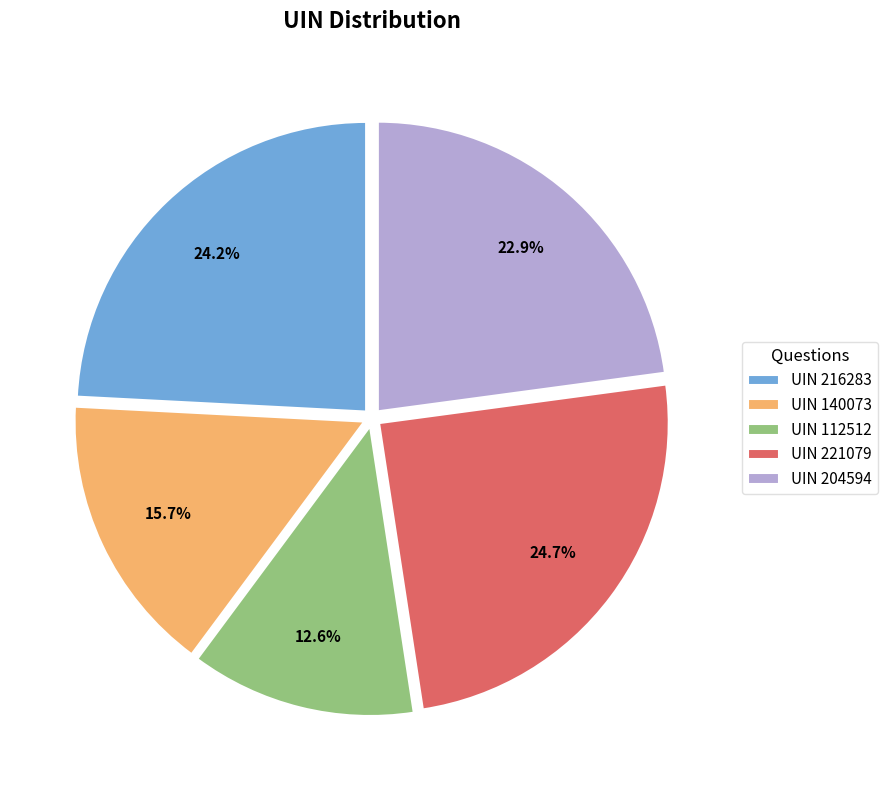

Which category has the biggest portion of the pie?

UIN 221079